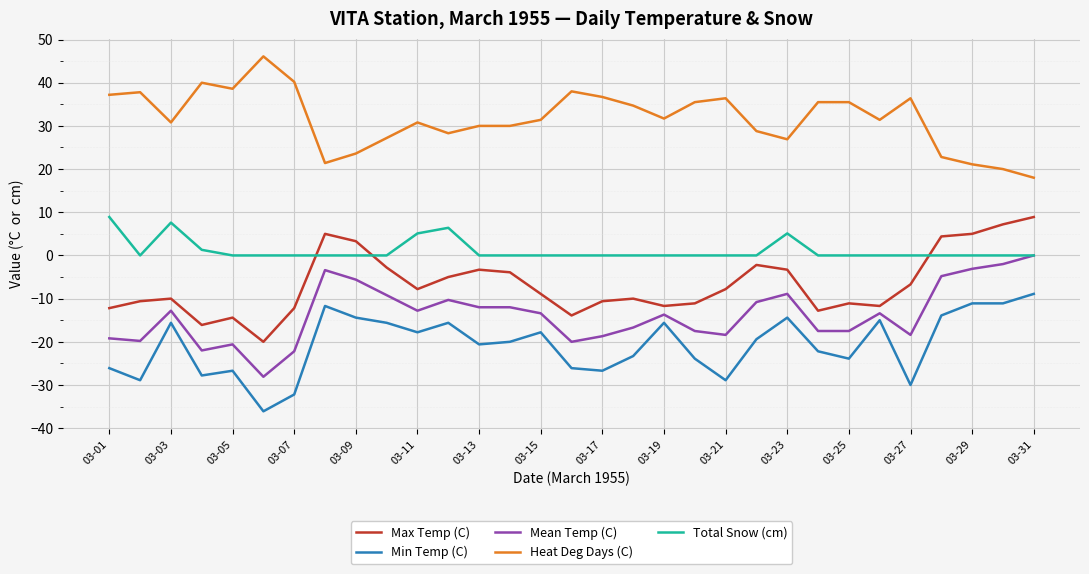

True or false: Total Snow (cm) and Heat Deg Days (C) cross at least once.

False